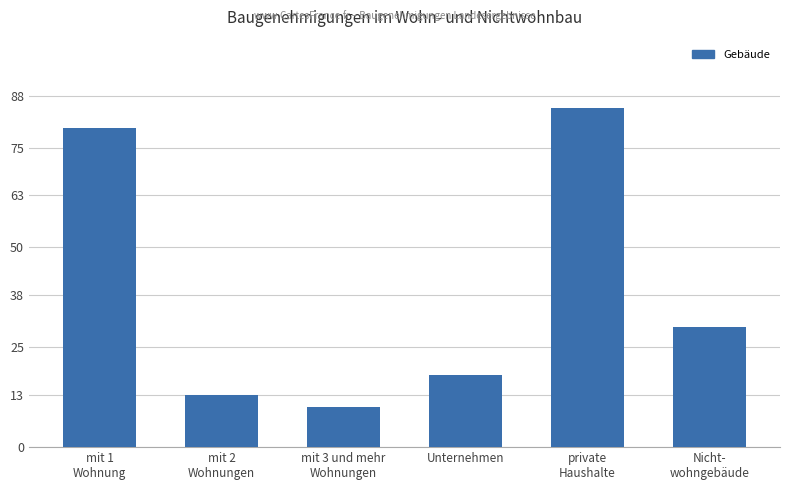

Between Unternehmen and Nicht-
wohngebäude, which is larger?

Nicht-
wohngebäude